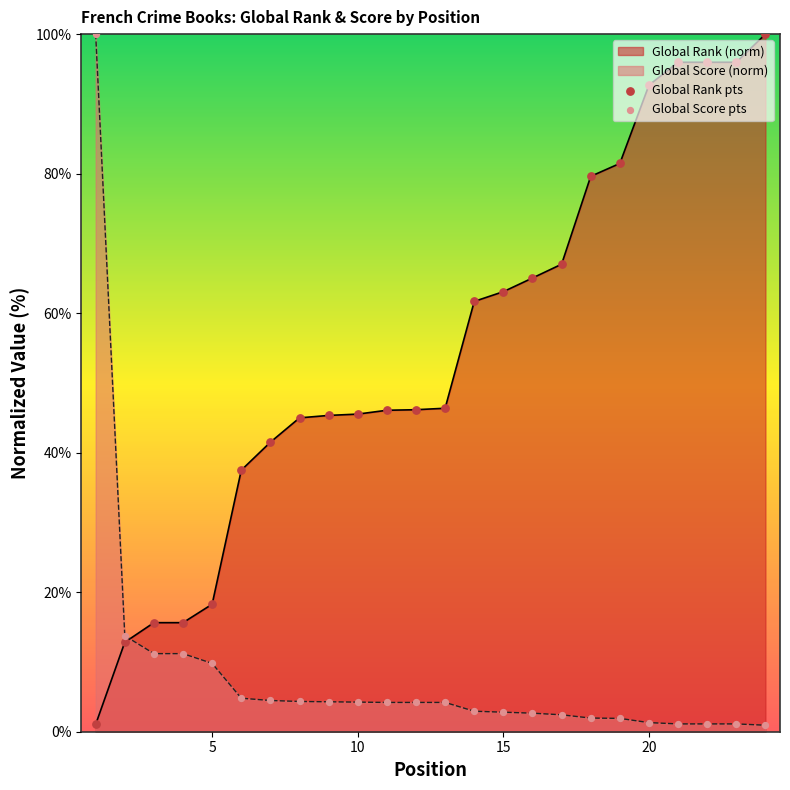

Which series has the largest total across all categories?

Global Rank (norm)